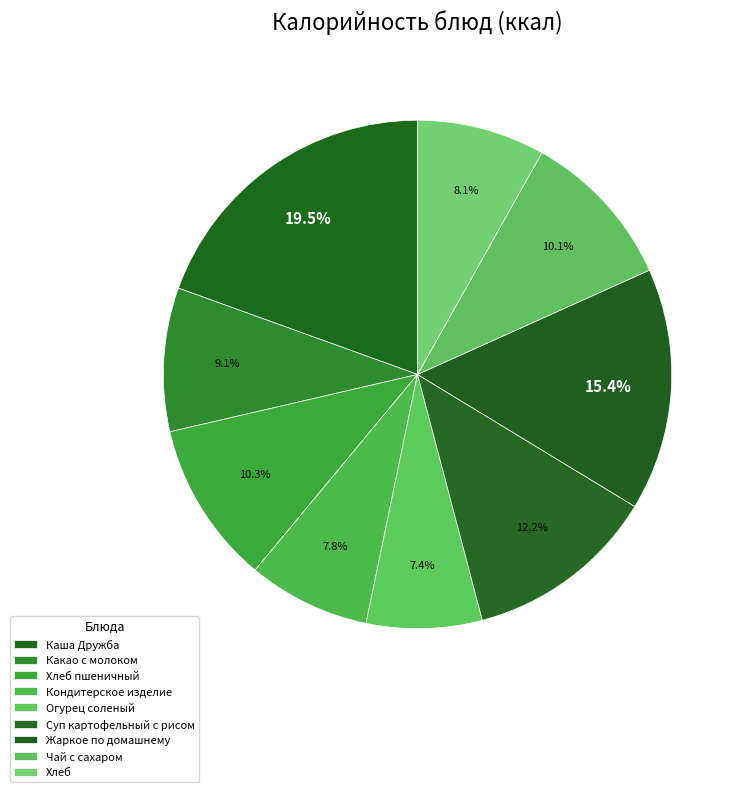

To the nearest percent, what is the combined percentage of Каша Дружба and Чай с сахаром?

30%